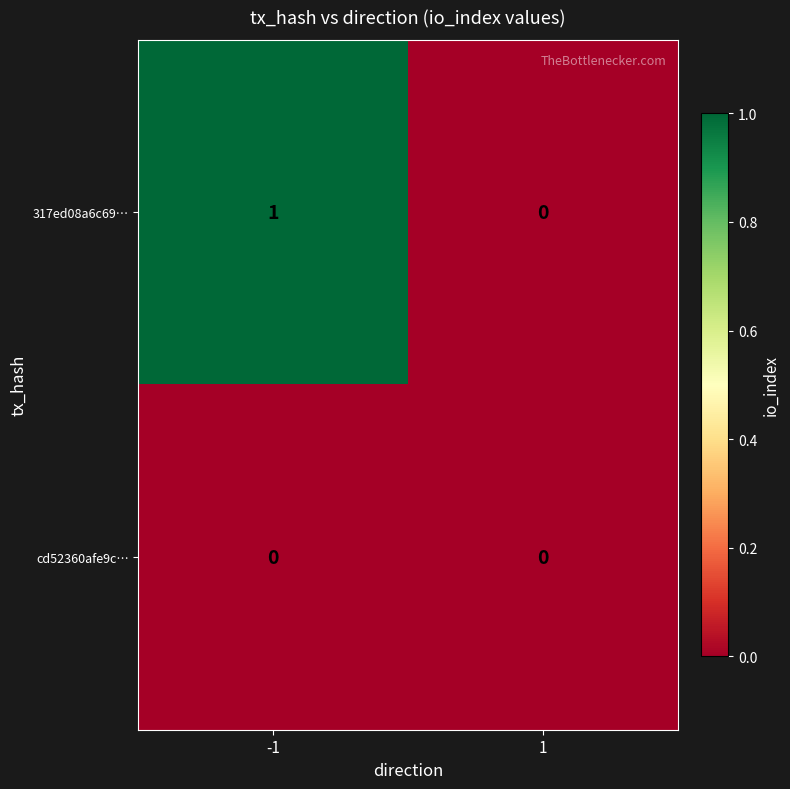

Is it true that 317ed08a6c69… equals -1 at 1?

False